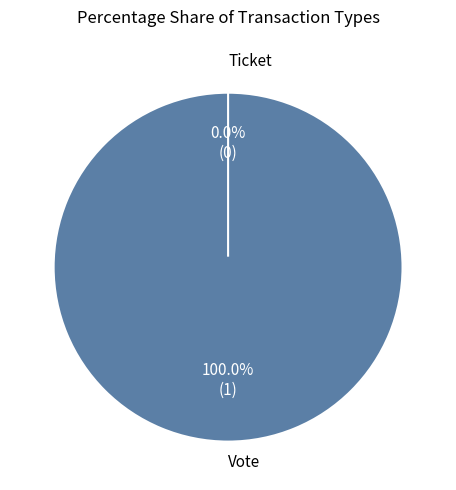

Which category has the smallest portion of the pie?

Ticket